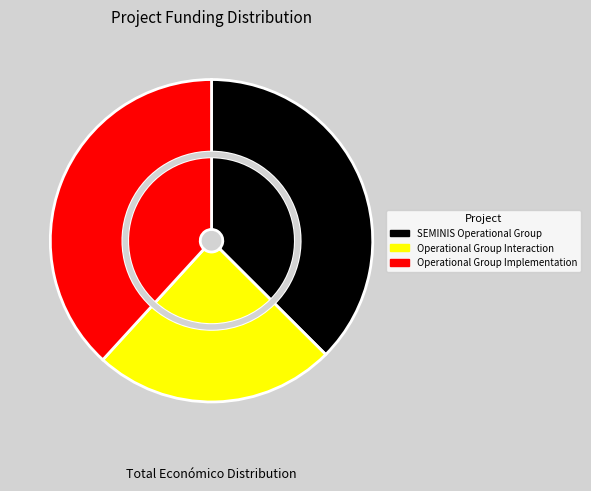

Count the number of slices in the pie.

3